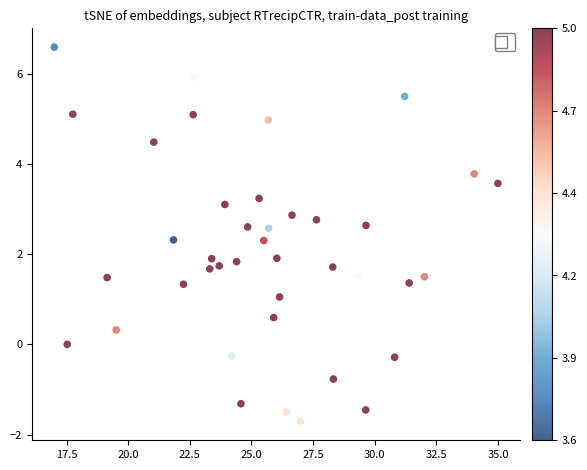

What is the range of X values (max minus min)?

18.0